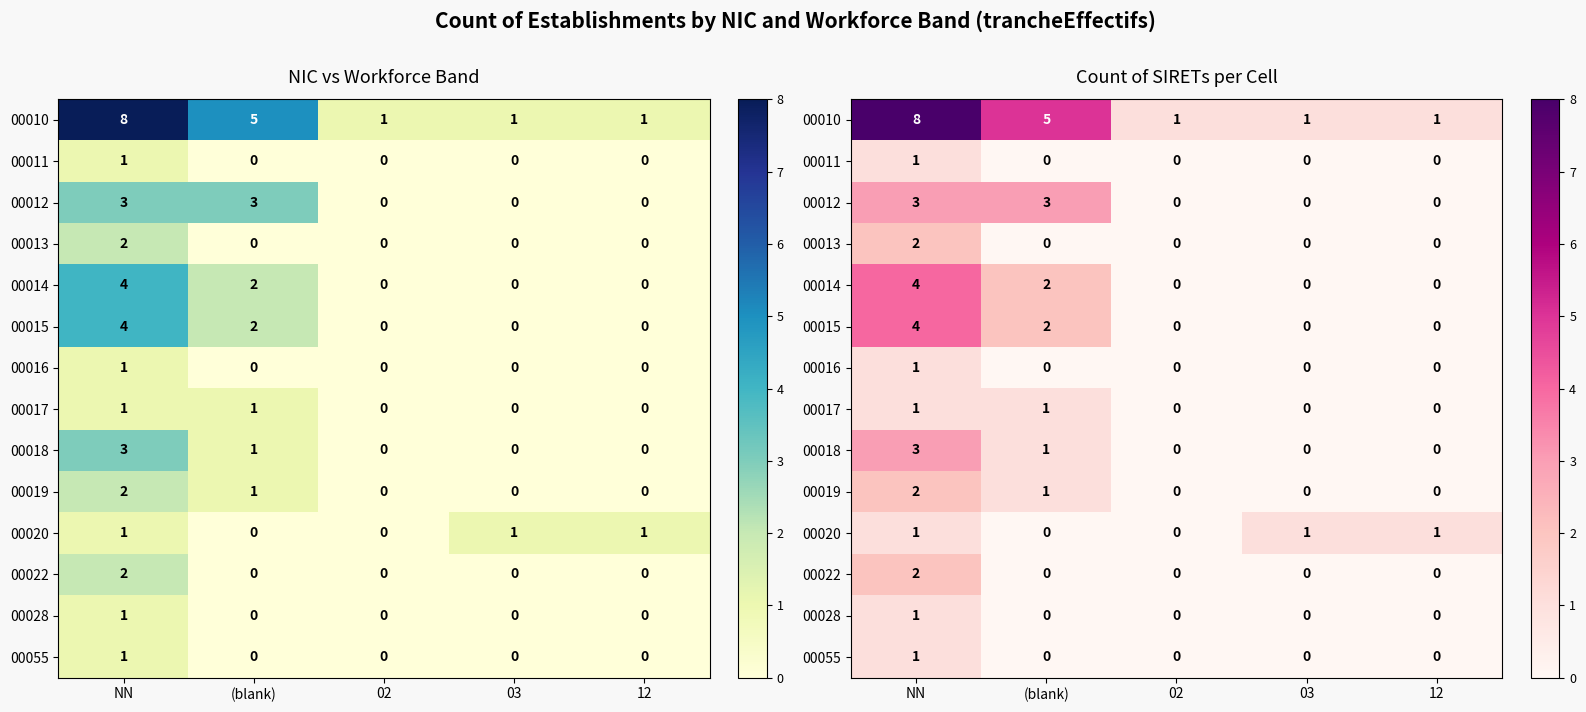

At how many categories does at least one series exceed 6?

1